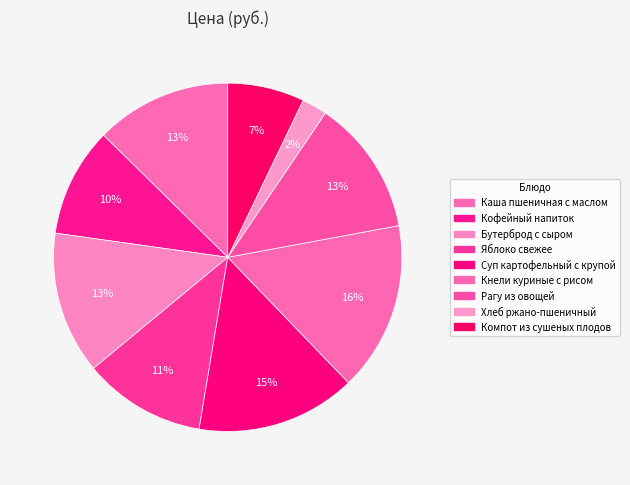

Count the number of slices in the pie.

9